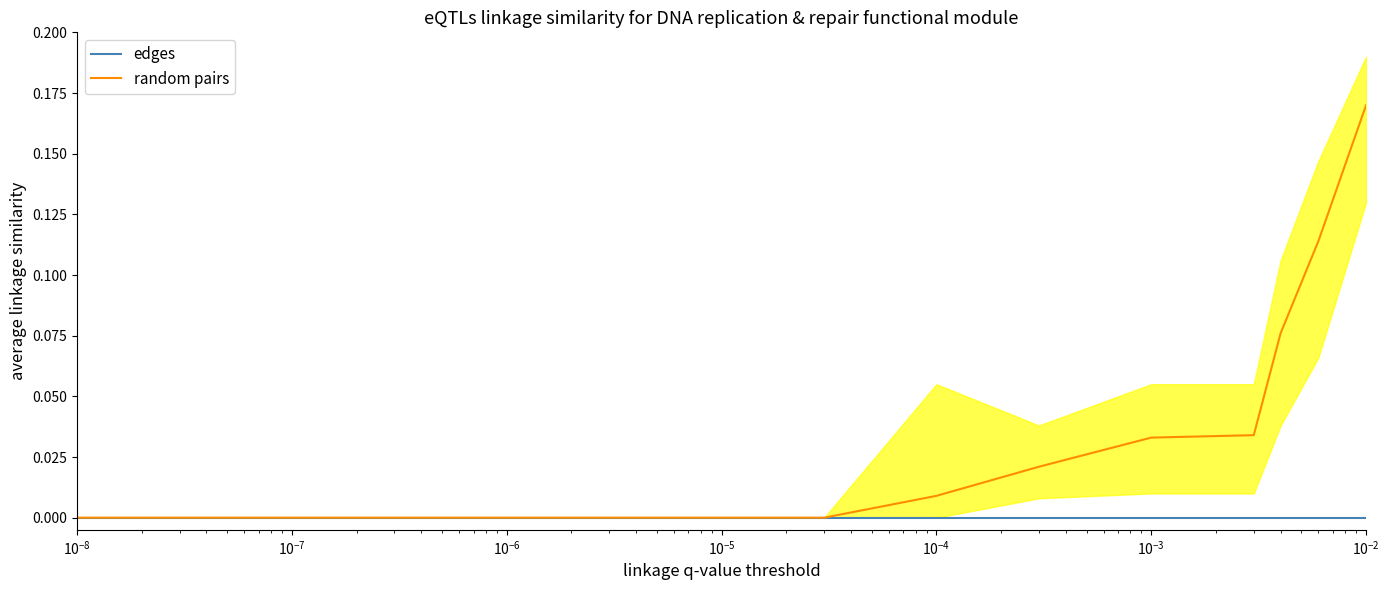

Is it true that random pairs equals 0.0 at 12?

False